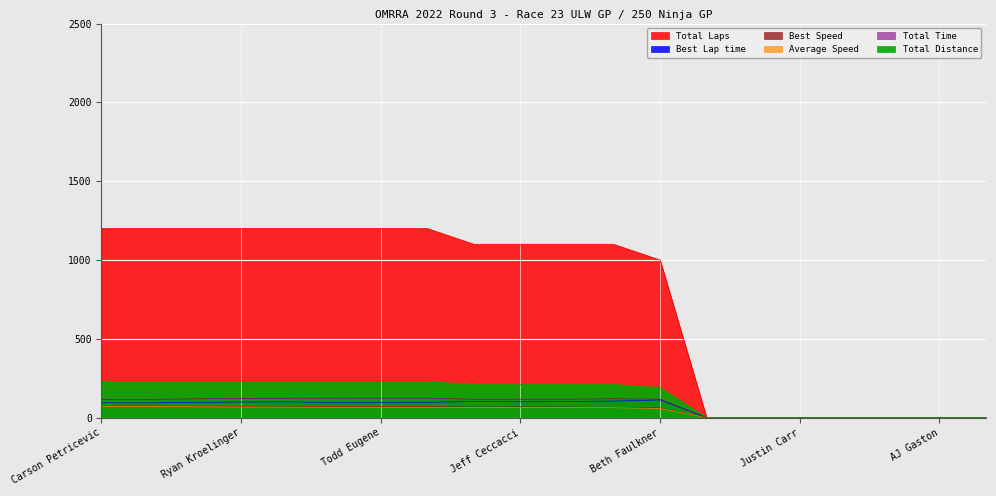

What is the label of the 10th point from the right?

Greg Kearns